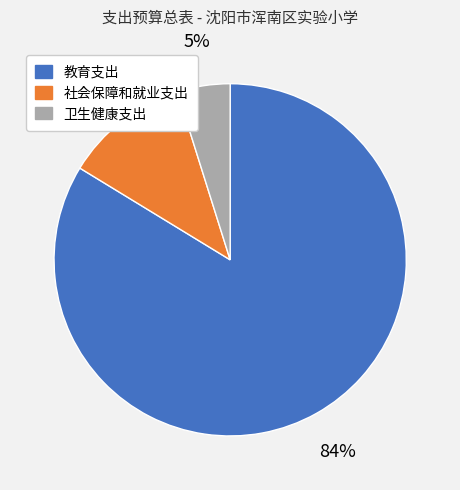

What percentage is the 社会保障和就业支出 slice, to the nearest percent?

11%